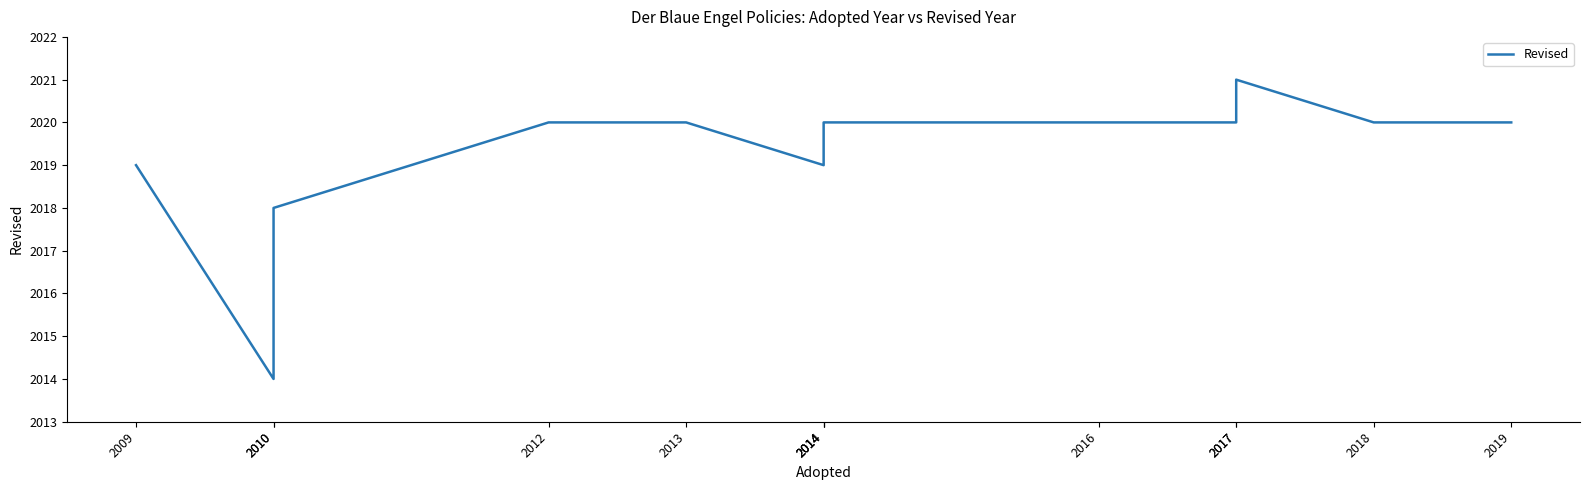

How many interior local peaks (higher than both neighbors) does the data have?

1